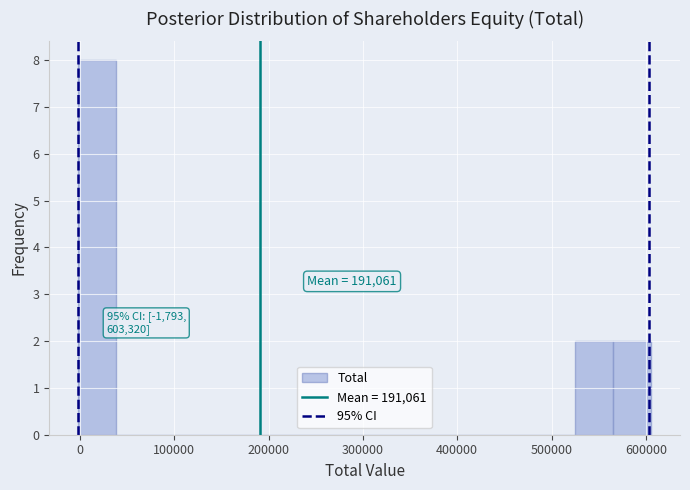

Which range on the x-axis has the tallest bar?

0 to 40000